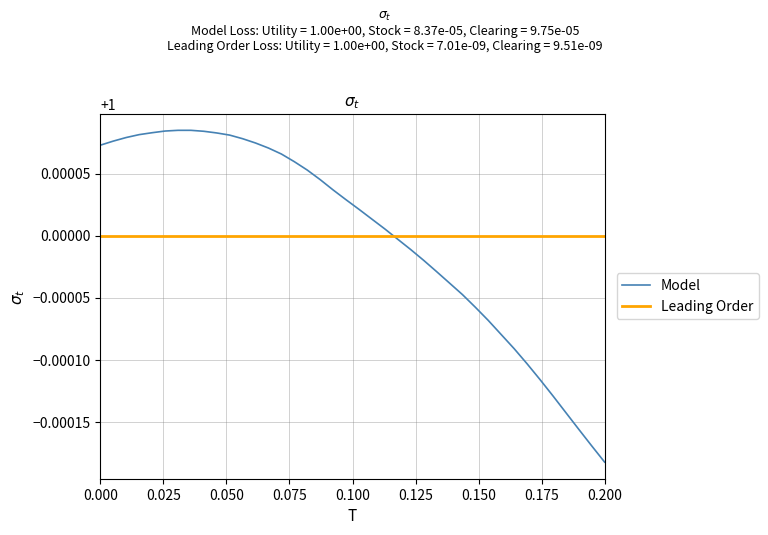

Reading right to left, extract all data points from this chart.

1.0	1.0	1.0	1.0	1.0	1.0	1.0	1.0	1.0	1.0	1.0	1.0	1.0	1.0	1.0	1.0	1.0	1.0	1.0	1.0	1.0	1.0	1.0	1.0	1.0	1.0	1.0	1.0	1.0	1.0	1.0	1.0	1.0	1.0	1.0	1.0	1.0	1.0	1.0	1.0